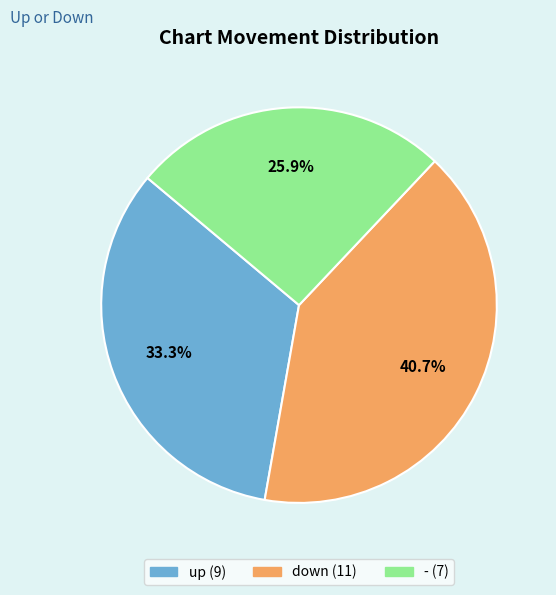

To the nearest percent, what is the difference between the largest and smallest slice percentages?

15%